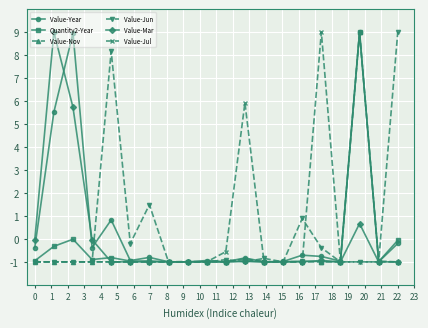

How many negative values does the Value-Nov series have?

19